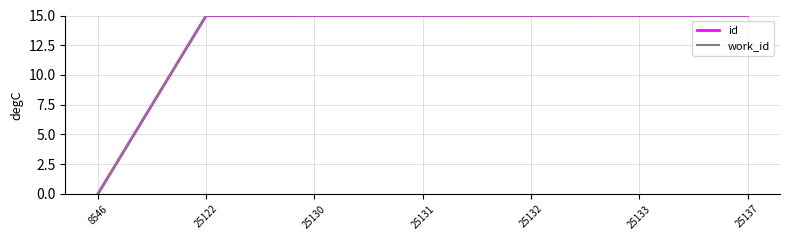

What is the total value across all series at 25137?

30.0